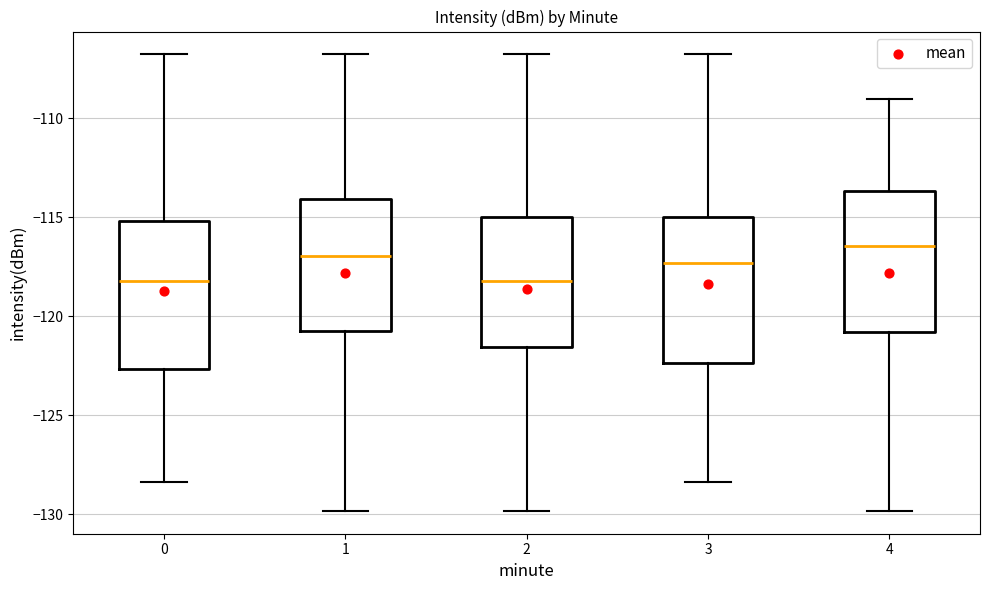

Reading left to right, read every box against the y-axis: the position of its median line, the range the box covers, and the ends of its whiskers. The values are not printed on the chart, so give them approximately, as read against the axis.

0: median -118.0, box -122.5 to -115.0, whiskers -128.5 to -107.0
1: median -117.0, box -120.5 to -114.0, whiskers -130.0 to -107.0
2: median -118.0, box -121.5 to -115.0, whiskers -130.0 to -107.0
3: median -117.5, box -122.5 to -115.0, whiskers -128.5 to -107.0
4: median -116.5, box -121.0 to -113.5, whiskers -130.0 to -109.0